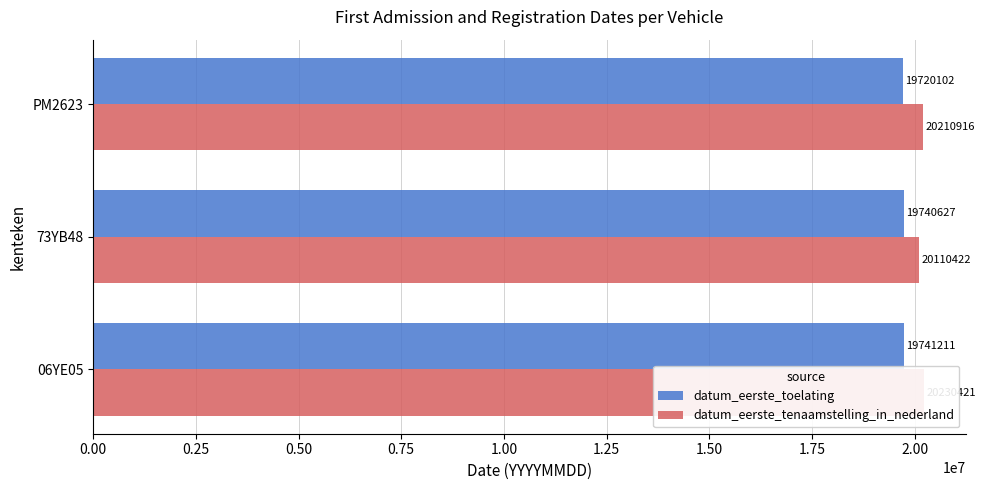

Count the datum_eerste_tenaamstelling_in_nederland values in the range 20110422 to 20230421.

3